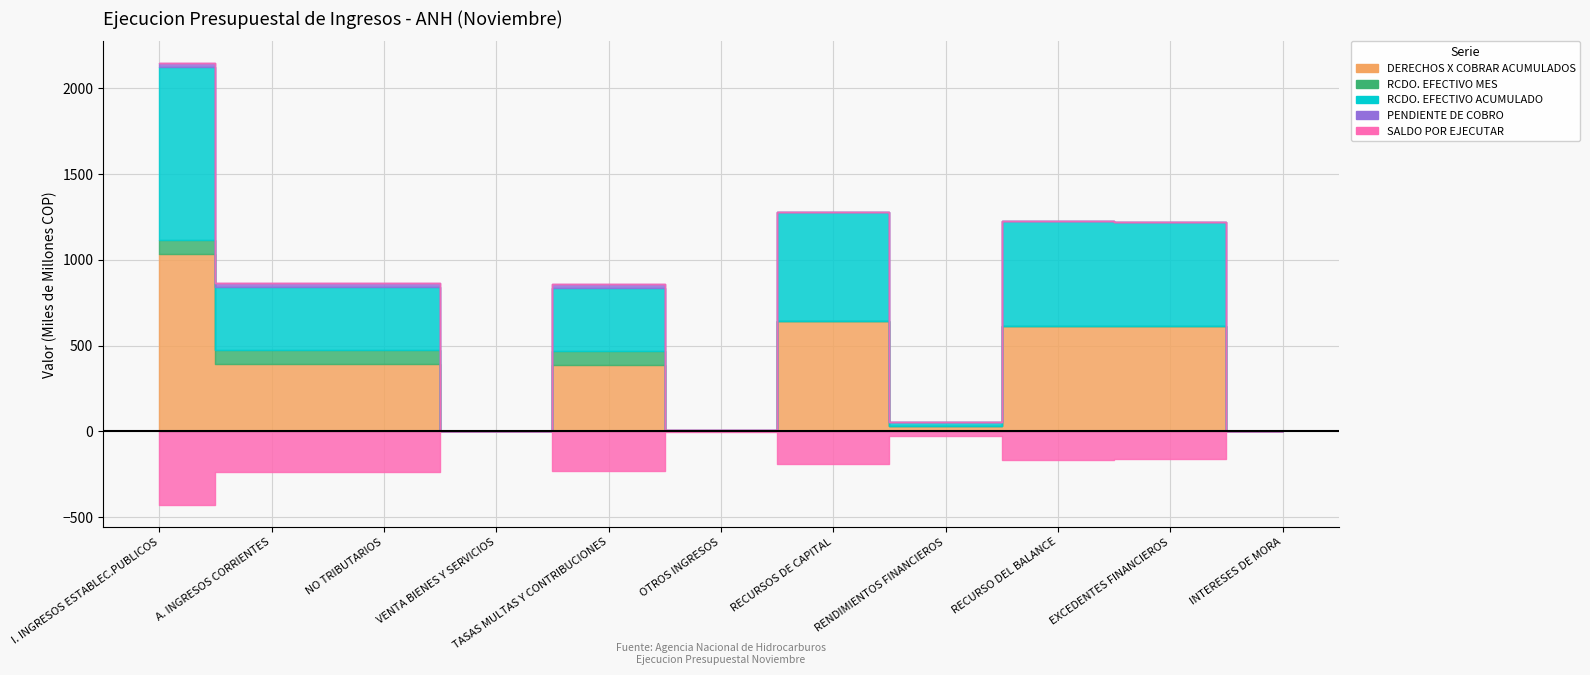

What is the difference between the second highest and second lowest values in the PENDIENTE DE COBRO series?

21351417212.5